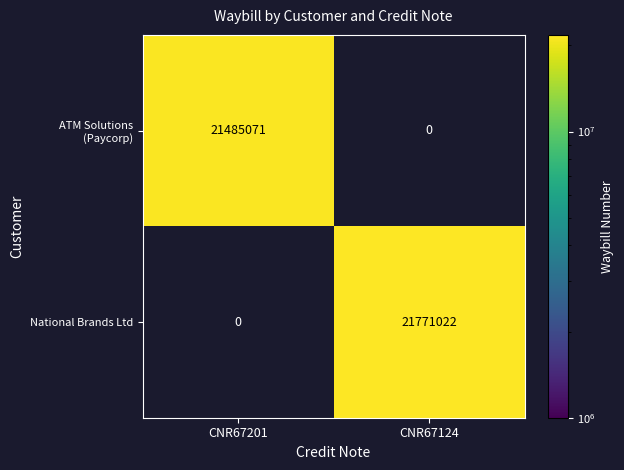

At how many categories does at least one series exceed 21662455?

1